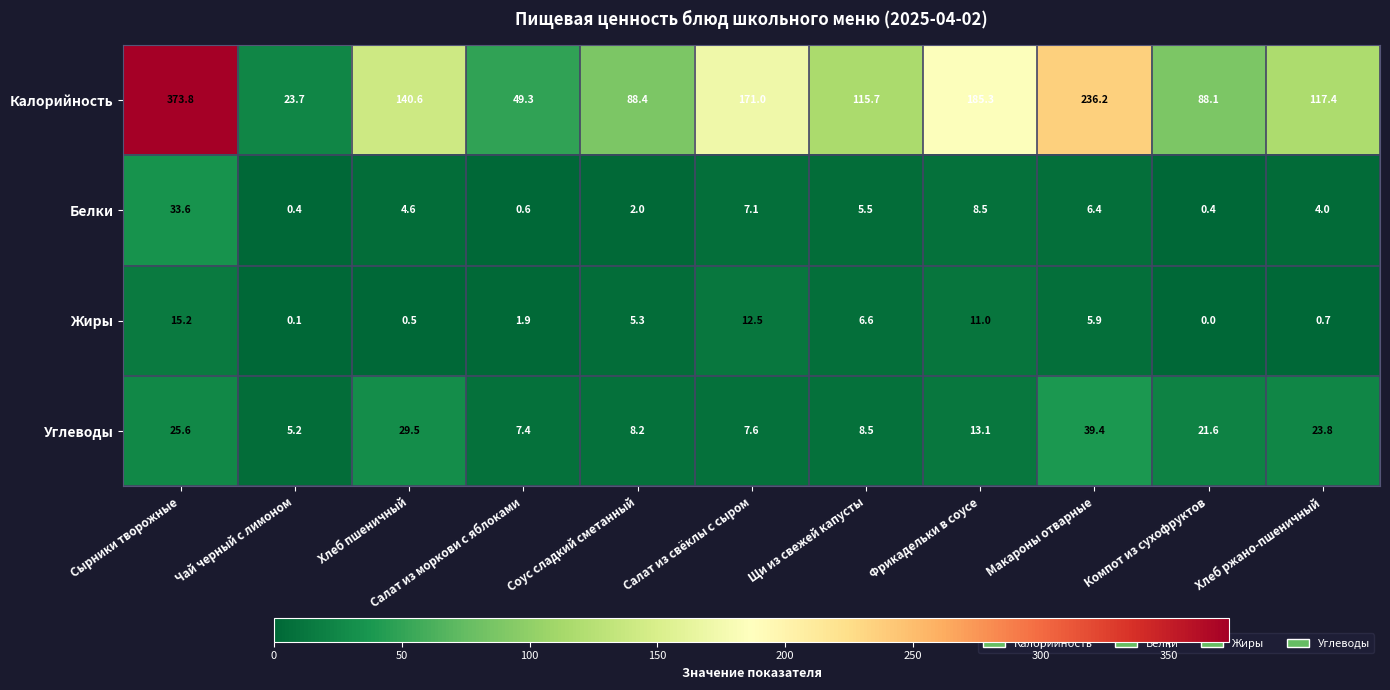

Where is Белки nearest to the value 17?

Фрикадельки в соусе